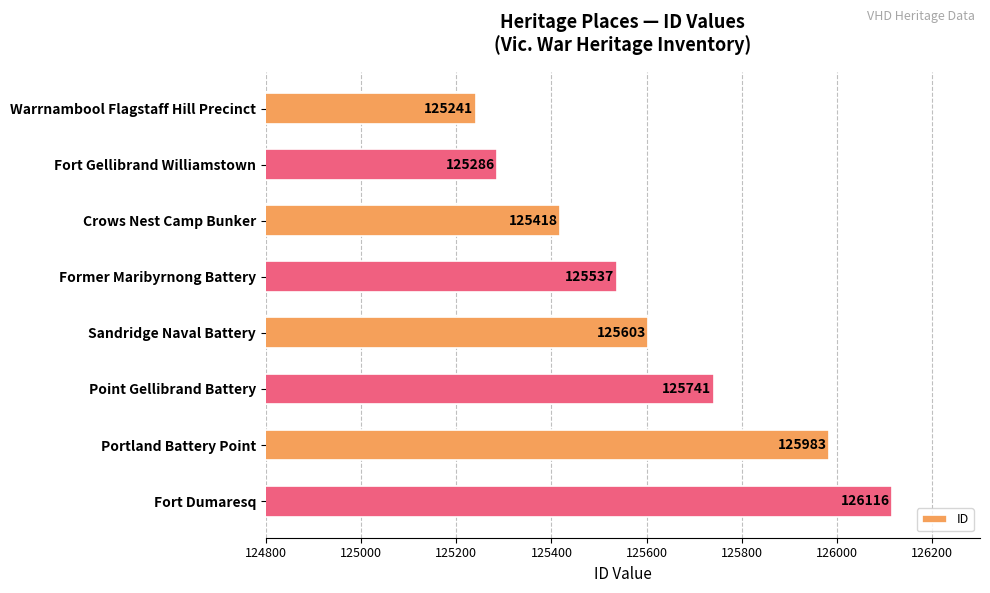

Where is the data nearest to the value 125678?

Point Gellibrand Battery